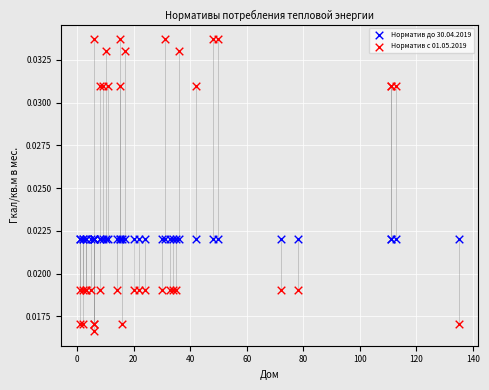

Which series reaches the minimum Y coordinate?

Норматив с 01.05.2019